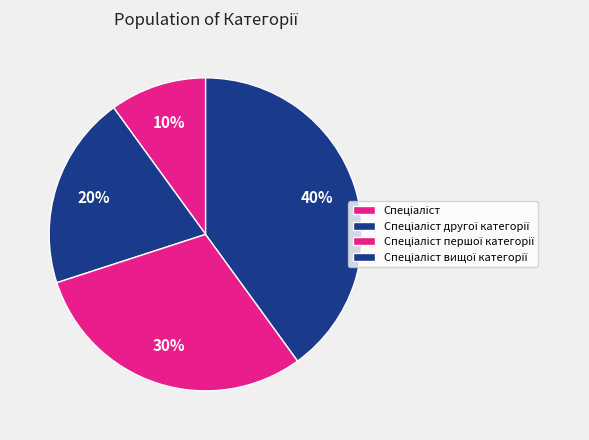

Which slice is the smallest?

Спеціаліст